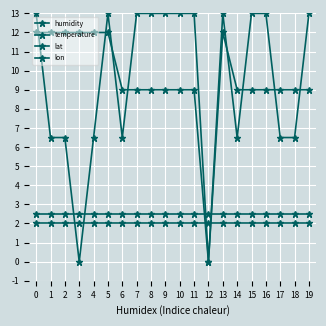

Which has a higher value, 18 or 3?

18